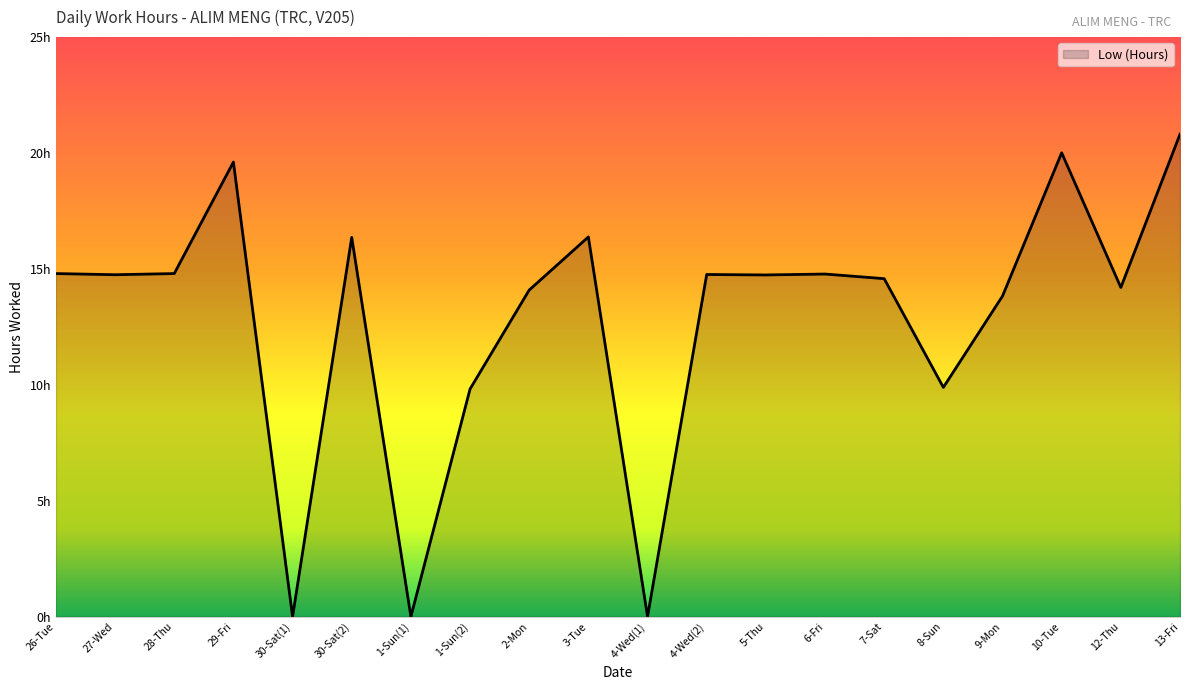

Does the chart have visible grid lines?

No